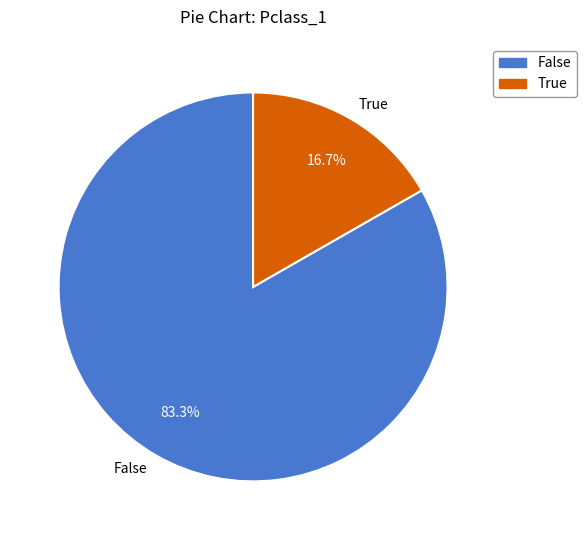

How much of the chart is everything except False?

16.7%